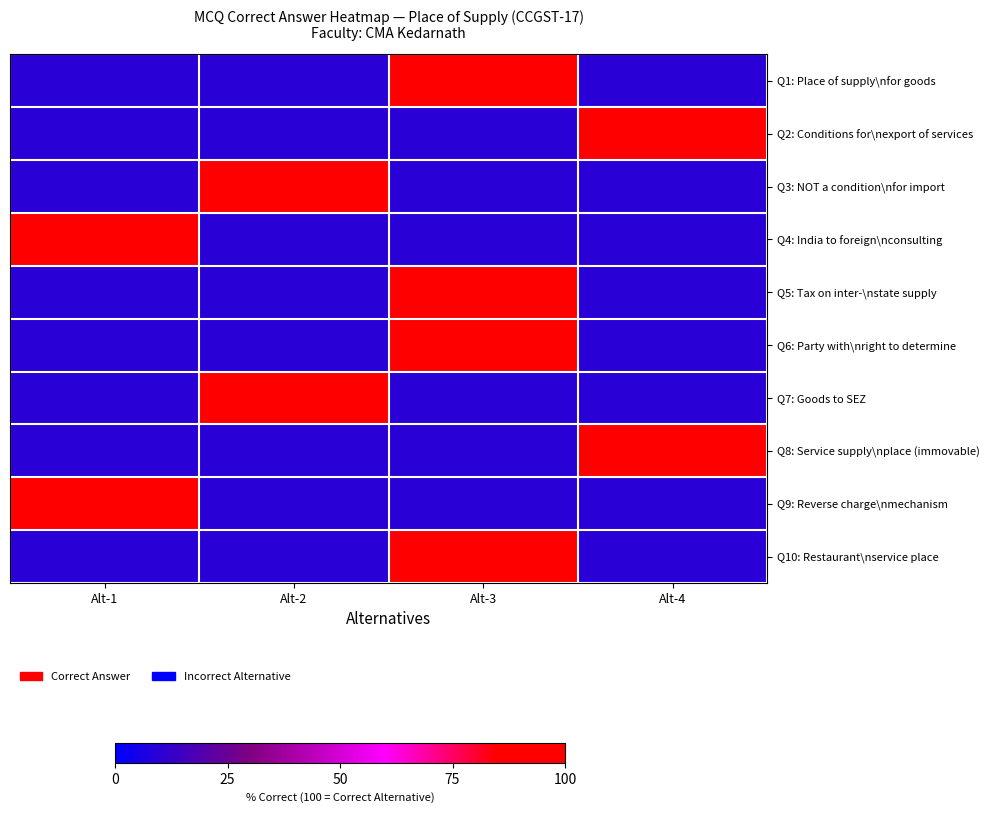

Which label corresponds to the largest value in the chart?

Alt-3